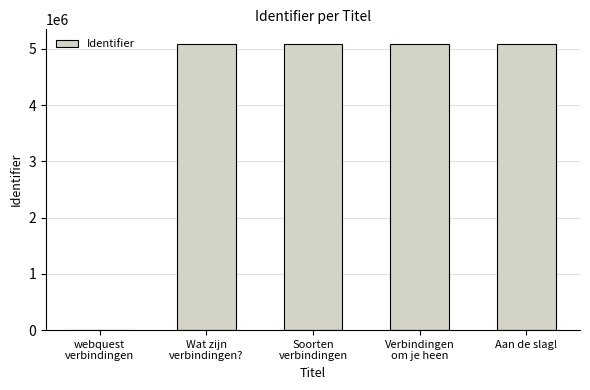

What is the average value?

4073645